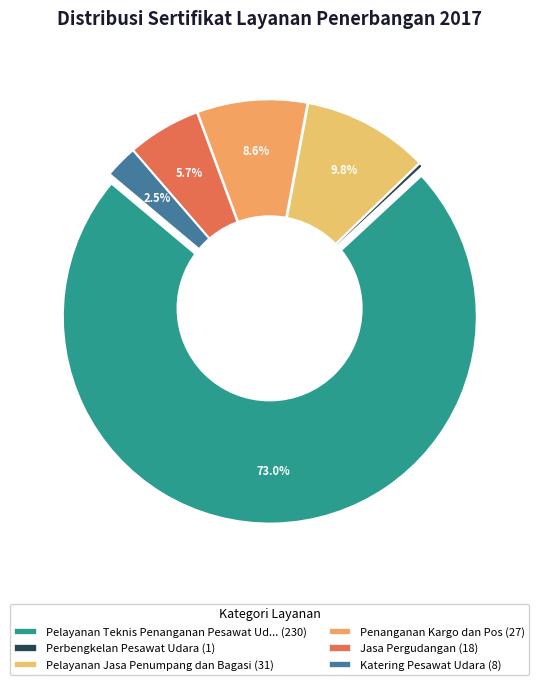

To the nearest percent, what is the combined percentage of Pelayanan Jasa Penumpang dan Bagasi and Katering Pesawat Udara?

12%